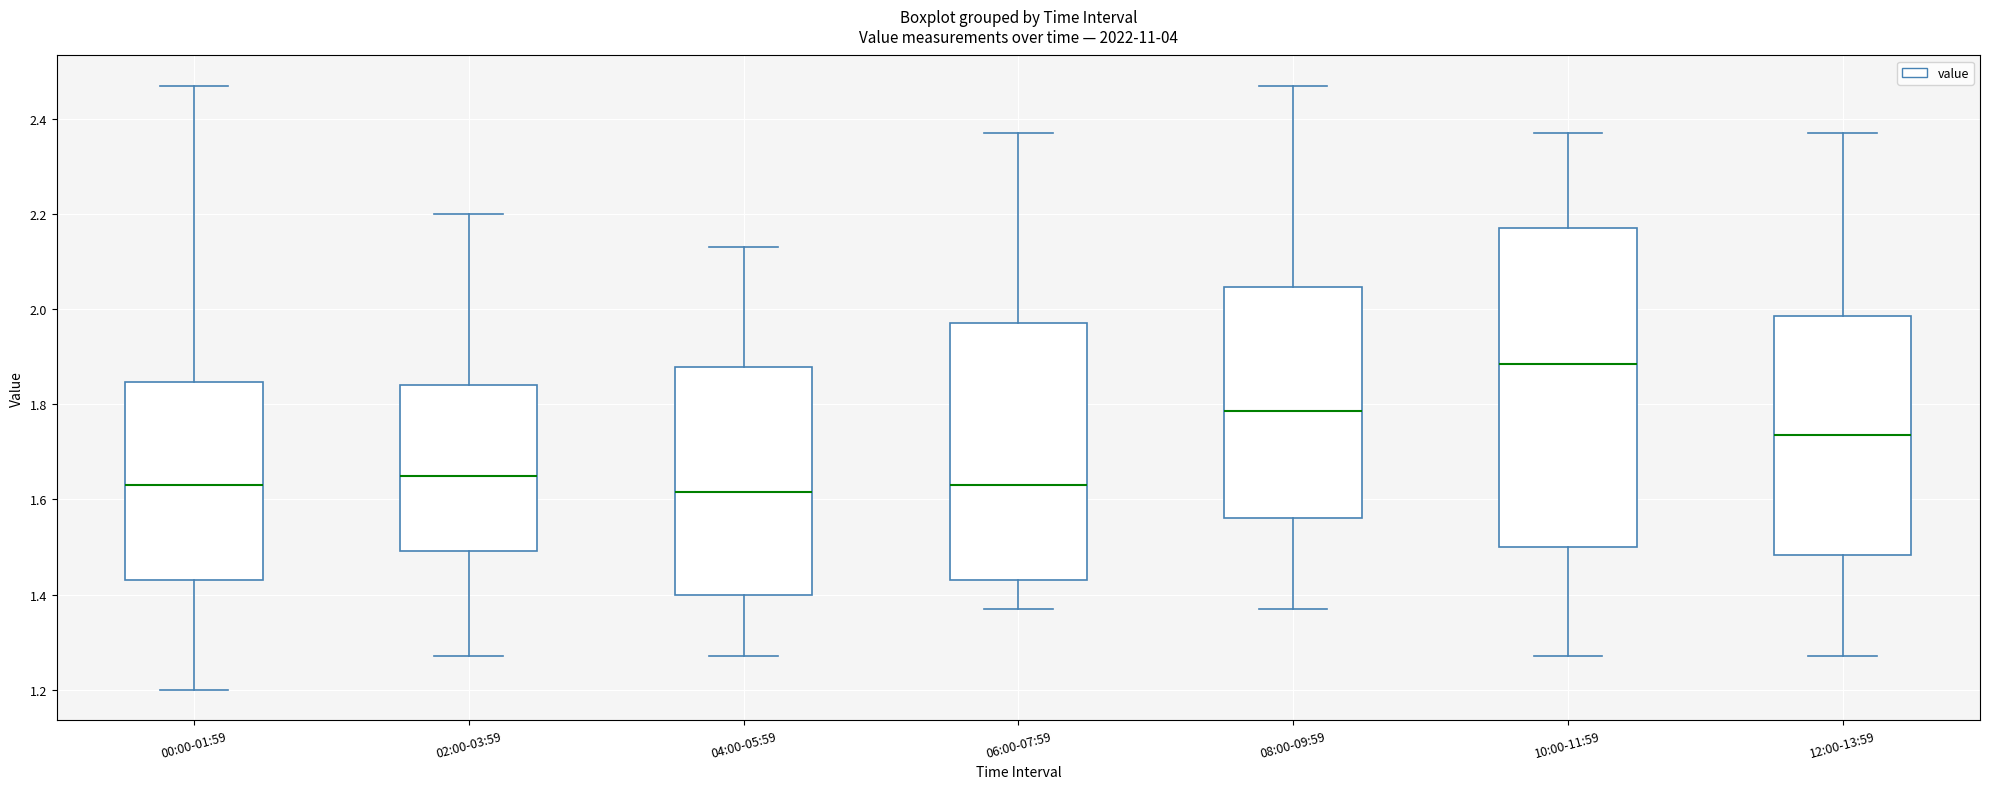

Reading left to right, transcribe this box plot: for each box, give where its median line is, the range the box spans, and where its two whiskers end, as read against the y-axis. The values are not printed on the chart, so give them approximately, as read against the axis.

00:00-01:59: median 1.64, box 1.44 to 1.84, whiskers 1.20 to 2.48
02:00-03:59: median 1.66, box 1.50 to 1.84, whiskers 1.28 to 2.20
04:00-05:59: median 1.62, box 1.40 to 1.88, whiskers 1.28 to 2.14
06:00-07:59: median 1.64, box 1.44 to 1.98, whiskers 1.38 to 2.38
08:00-09:59: median 1.78, box 1.56 to 2.04, whiskers 1.38 to 2.48
10:00-11:59: median 1.88, box 1.50 to 2.18, whiskers 1.28 to 2.38
12:00-13:59: median 1.74, box 1.48 to 1.98, whiskers 1.28 to 2.38